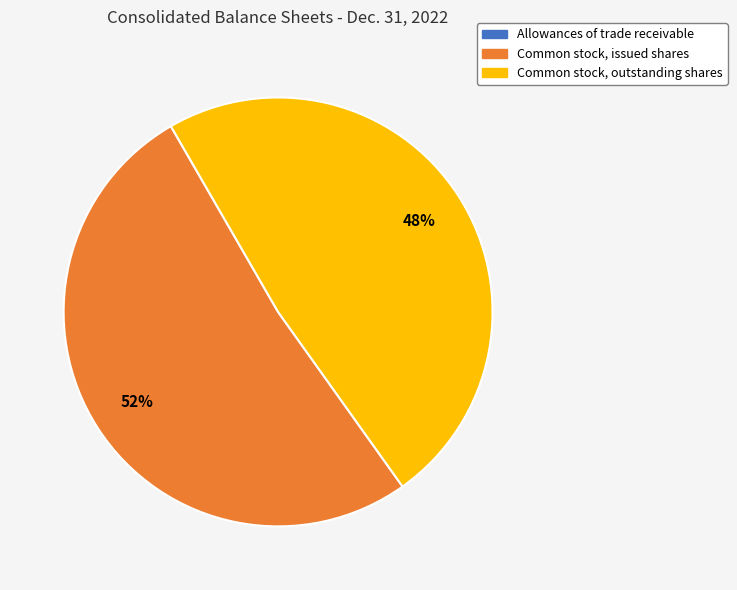

True or false: Common stock, outstanding shares accounts for 48% of the total.

True